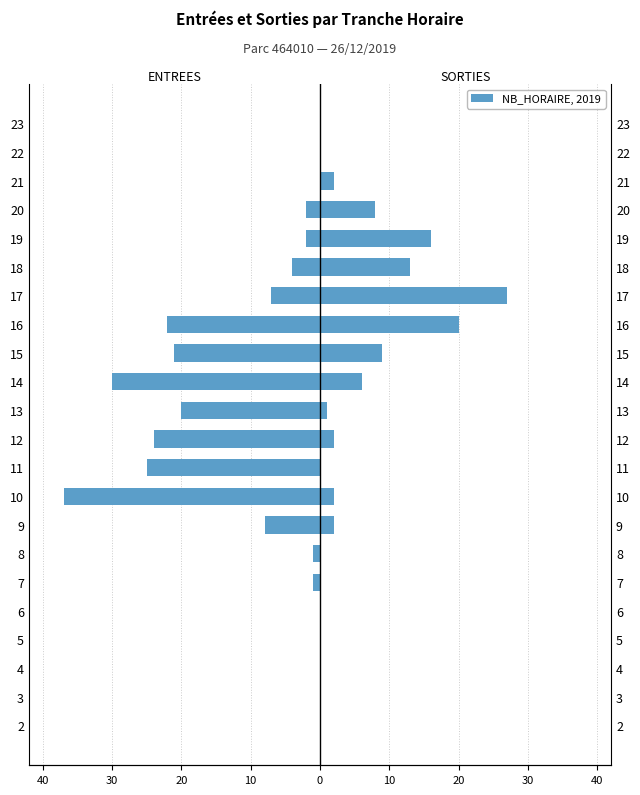

Between 5 and 8, which is larger?

5